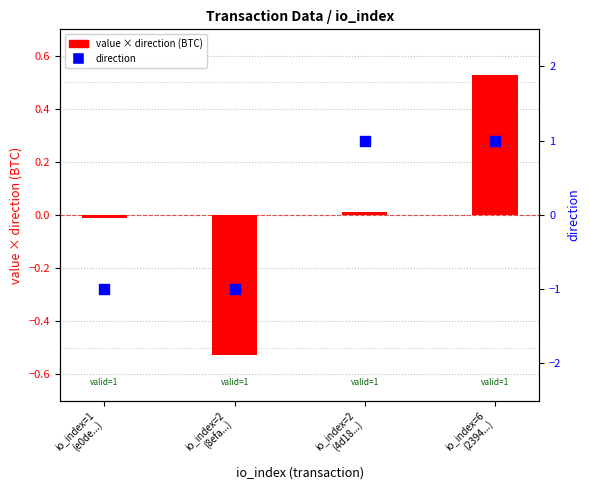

At which category is the sum across all series the highest?

io_index=6
(2394...)